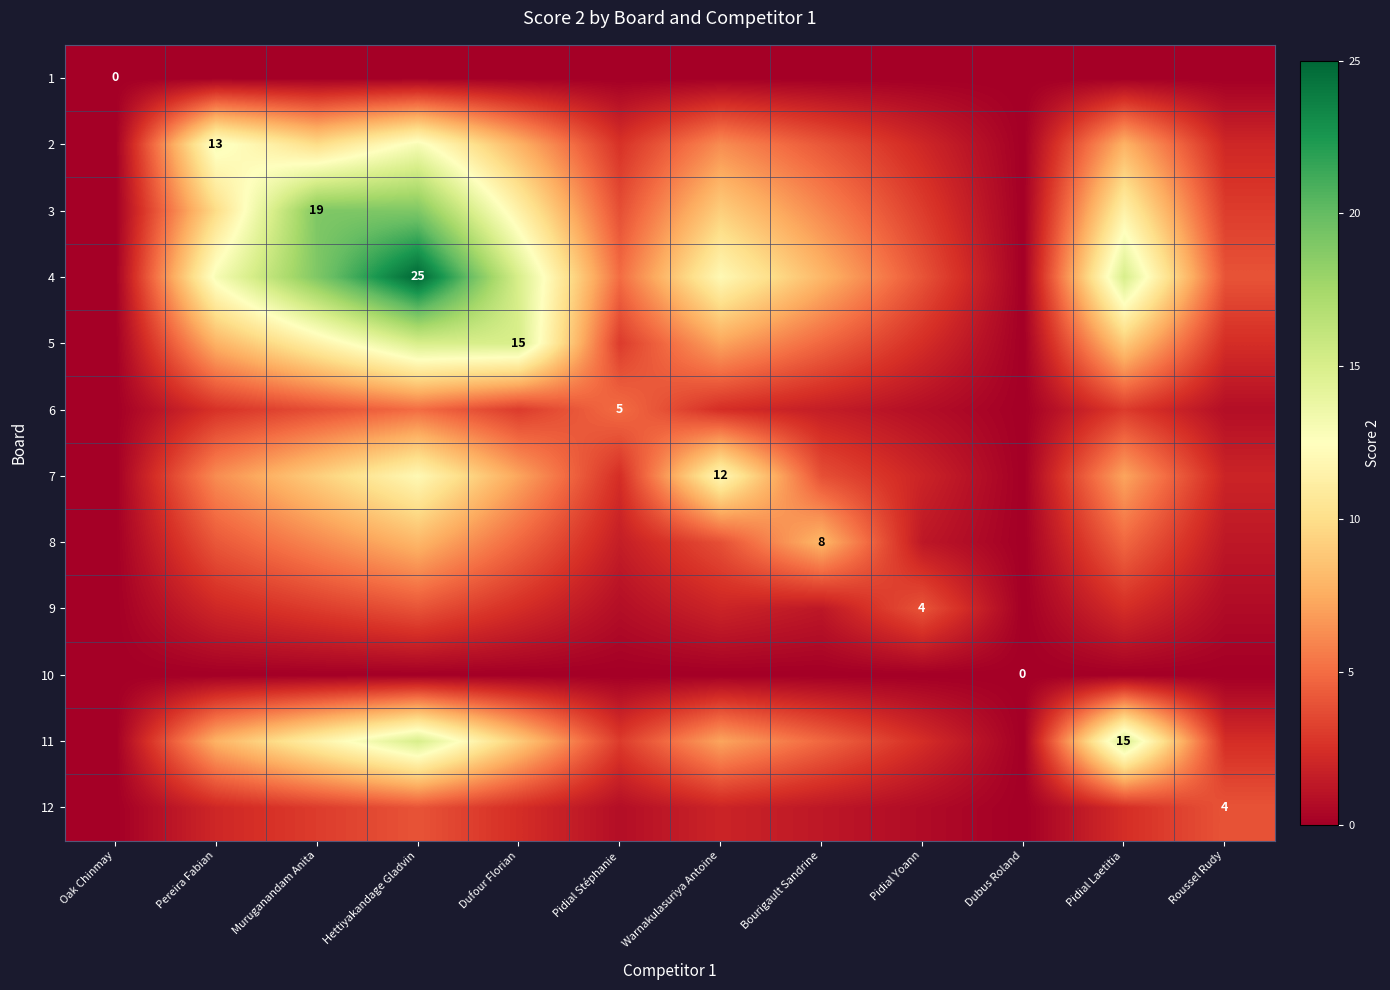

Which category has the highest value across all series?

Hettiyakandage Gladvin